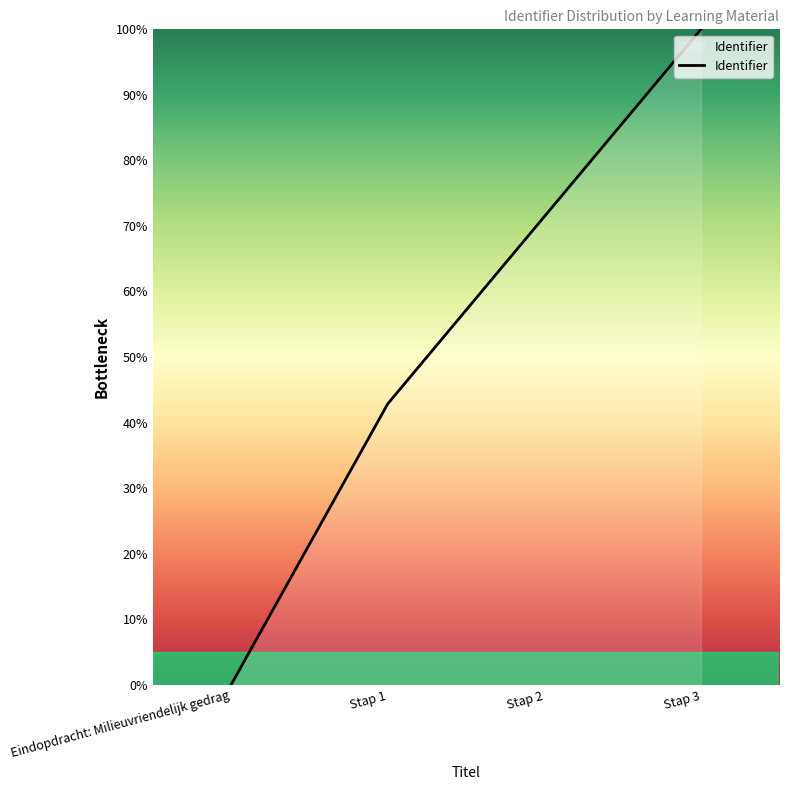

Rank the categories by value from lowest to highest.

Eindopdracht: Milieuvriendelijk gedrag, Stap 1, Stap 2, Stap 3